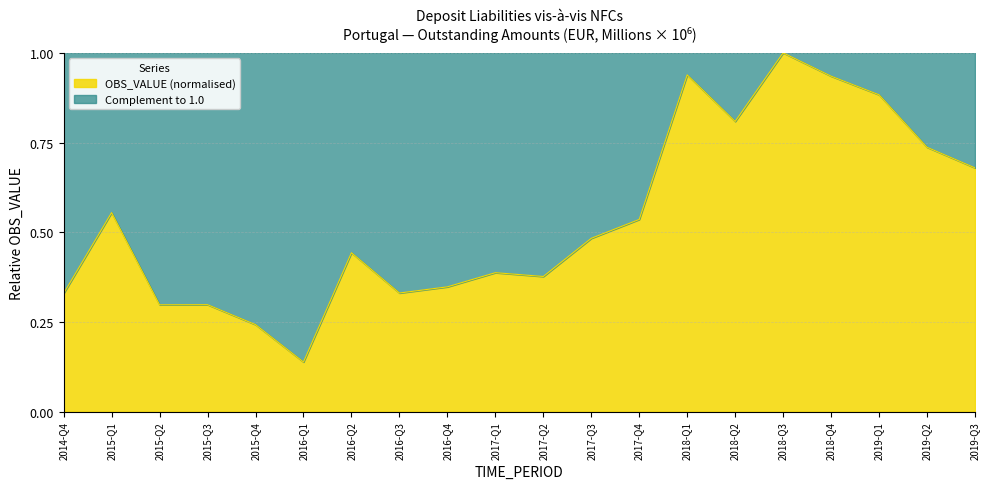

List the labels in order of value, largest first.

2018-Q3, 2018-Q1, 2018-Q4, 2019-Q1, 2018-Q2, 2019-Q2, 2019-Q3, 2015-Q1, 2017-Q4, 2017-Q3, 2016-Q2, 2017-Q1, 2017-Q2, 2016-Q4, 2016-Q3, 2014-Q4, 2015-Q3, 2015-Q2, 2015-Q4, 2016-Q1